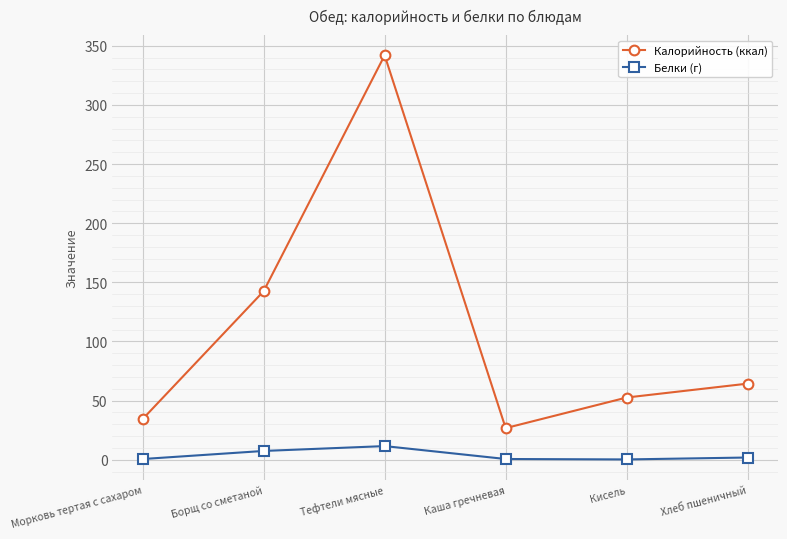

At which label does Калорийность (ккал) first exceed 64?

Борщ со сметаной